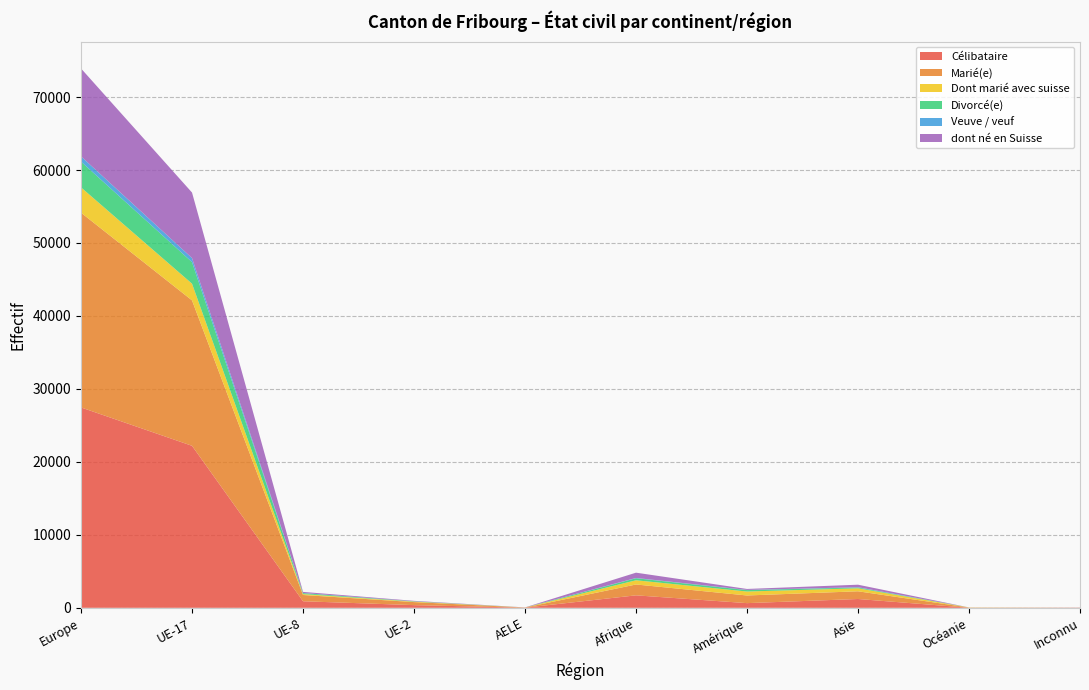

Reading left to right, transcribe all the data shown in this chart.

Célibataire: Europe=27460	UE-17=22203	UE-8=897	UE-2=366	AELE=19	Afrique=1708	Amérique=640	Asie=1207	Océanie=8	Inconnu=21
Marié(e): Europe=26689	UE-17=19928	UE-8=857	UE-2=416	AELE=16	Afrique=1488	Amérique=1048	Asie=1056	Océanie=25	Inconnu=5
Dont marié avec suisse: Europe=3471	UE-17=2291	UE-8=126	UE-2=65	AELE=6	Afrique=576	Amérique=544	Asie=410	Océanie=13	Inconnu=1
Divorcé(e): Europe=3529	UE-17=2955	UE-8=128	UE-2=37	AELE=3	Afrique=275	Amérique=195	Asie=105	Océanie=4	Inconnu=3
Veuve / veuf: Europe=718	UE-17=554	UE-8=20	UE-2=8	AELE=2	Afrique=42	Amérique=25	Asie=41	Océanie=0	Inconnu=0
dont né en Suisse: Europe=12048	UE-17=8979	UE-8=153	UE-2=62	AELE=8	Afrique=725	Amérique=131	Asie=347	Océanie=1	Inconnu=6